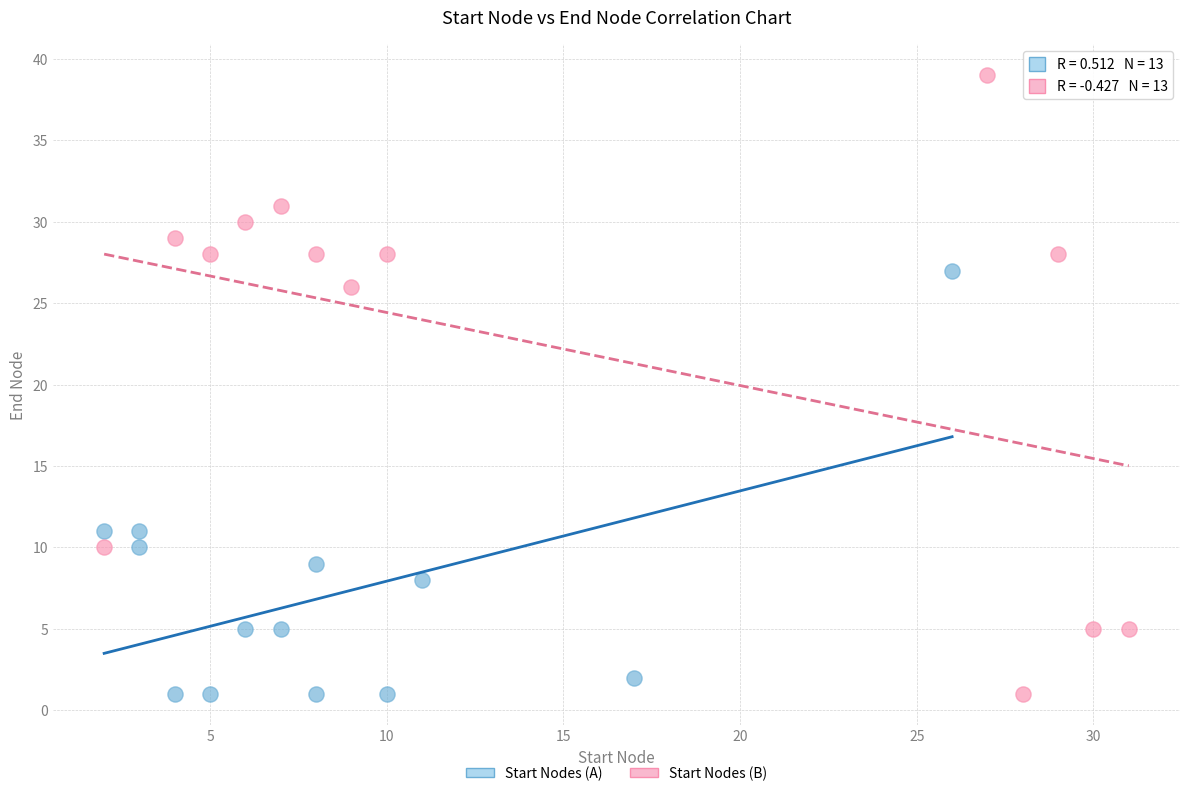

Which series has the largest Y range (max minus min)?

Start Nodes (B)